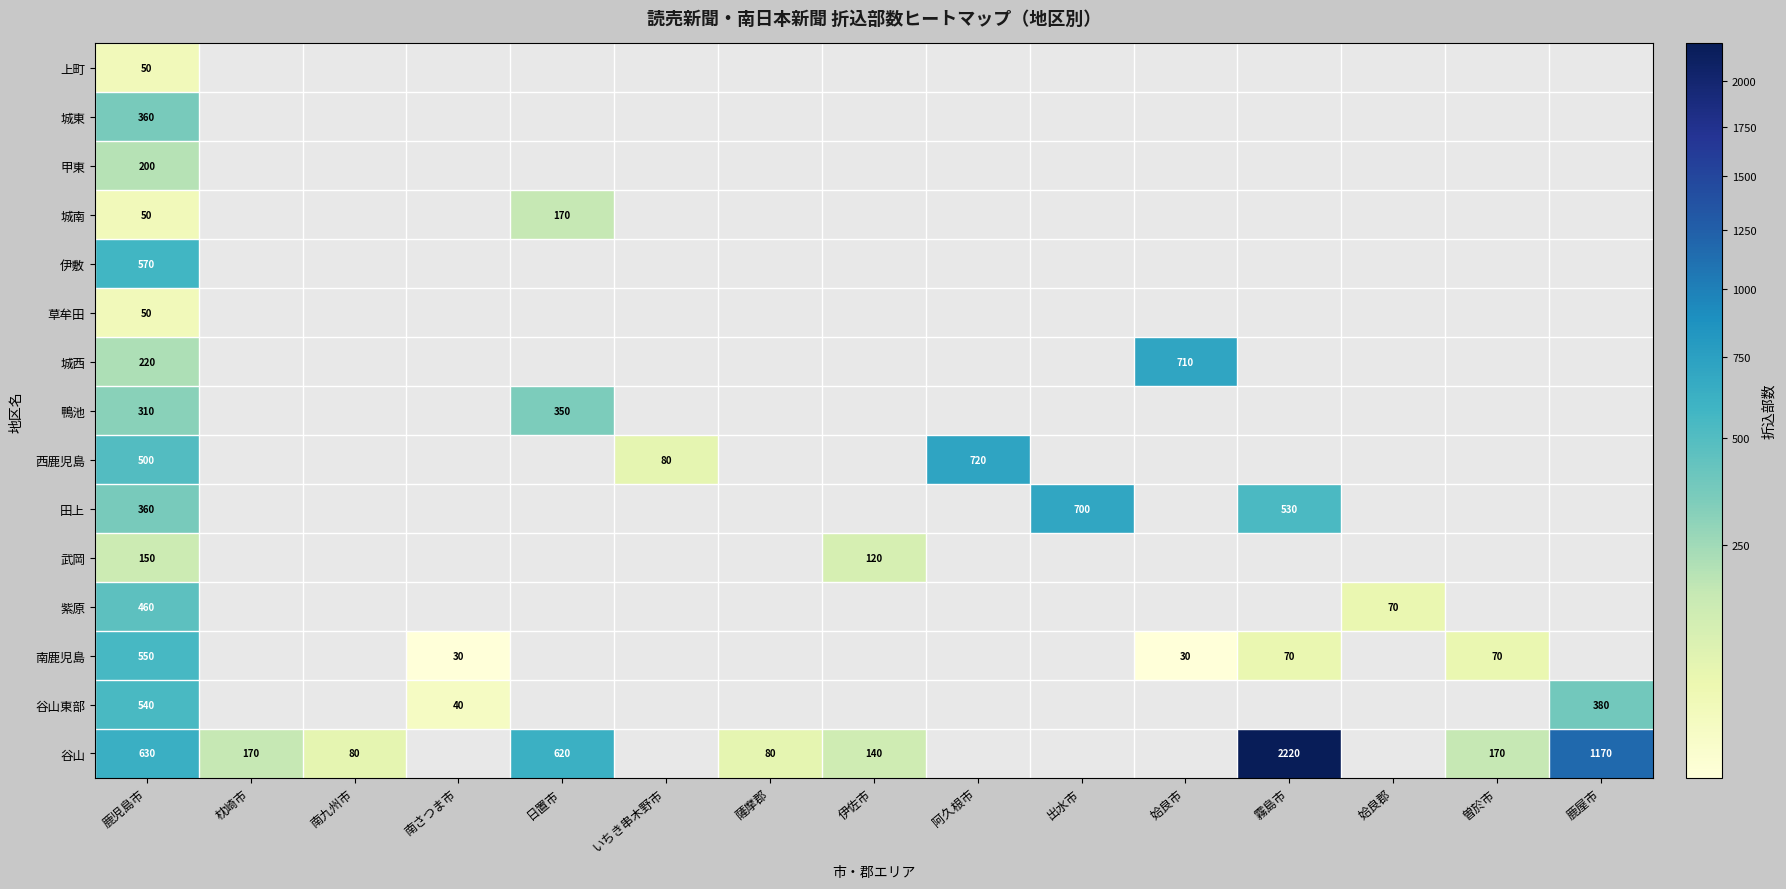

What is the minimum value shown in the chart?

30.0